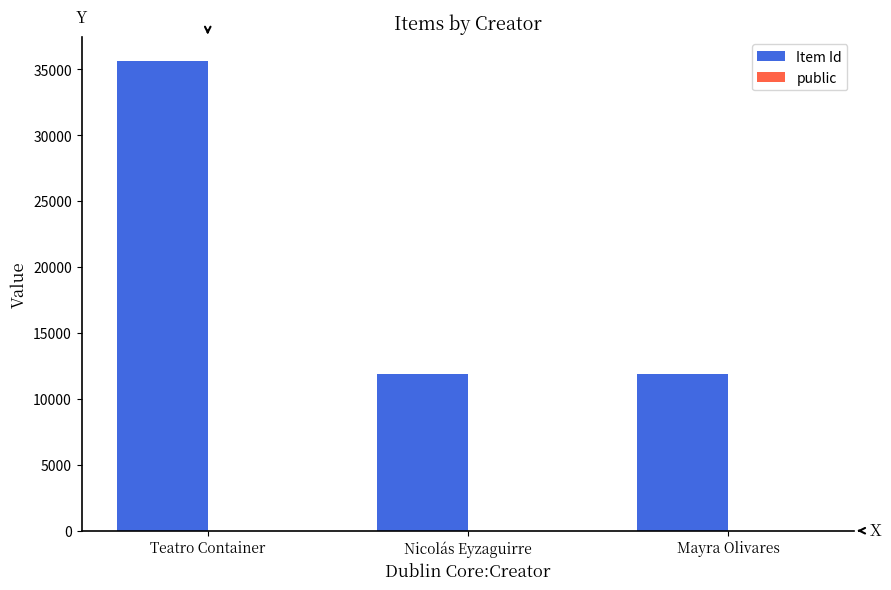

Which series has the widest spread of values?

Item Id